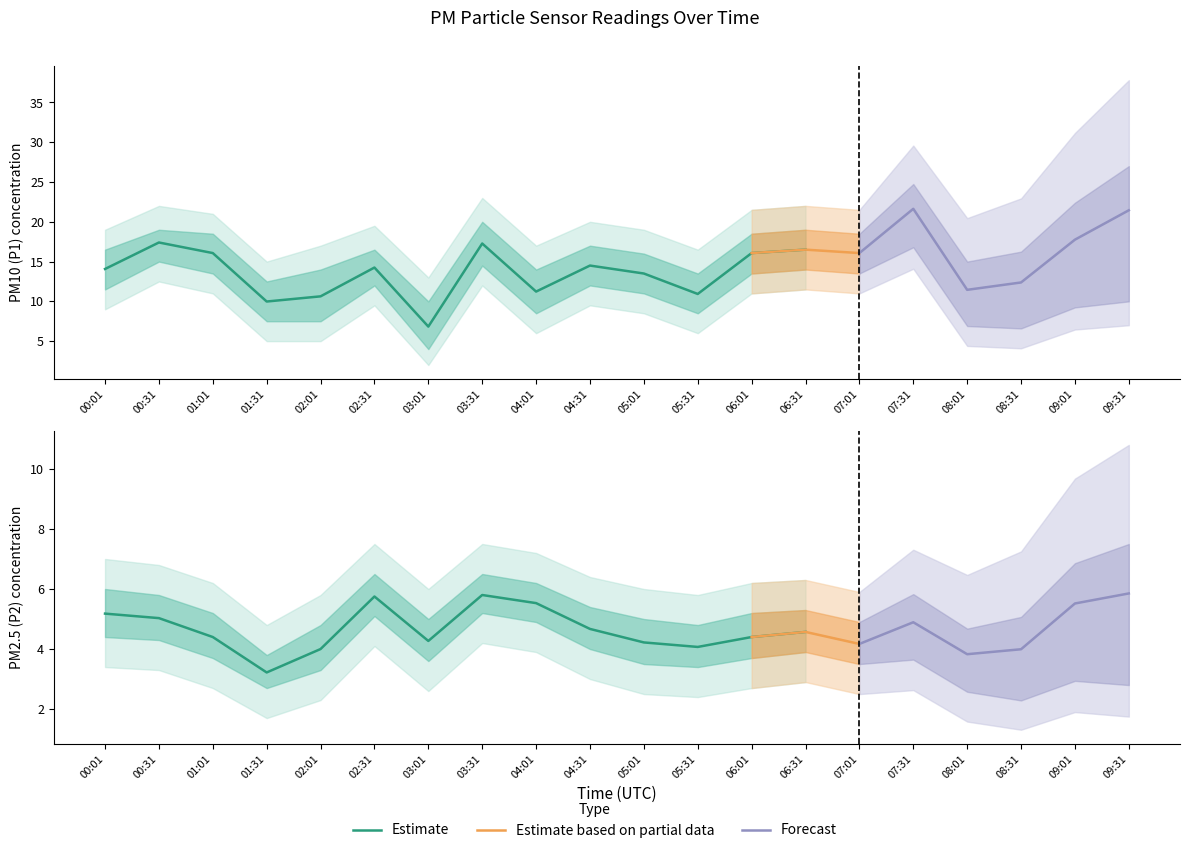

At which category does P2 reach its first local peak?

02:31